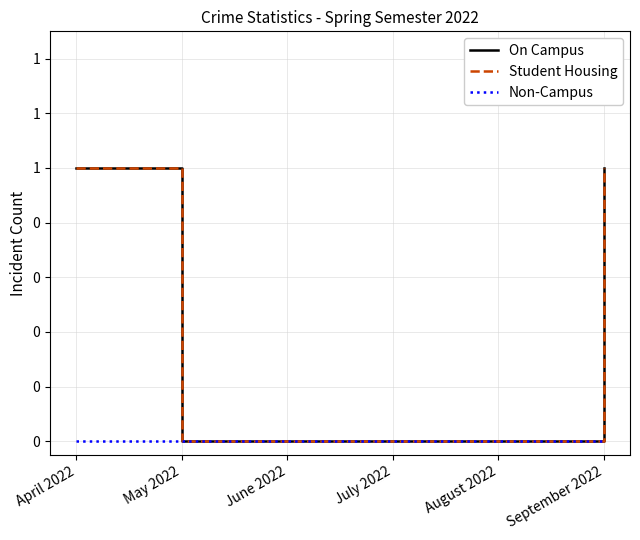

What is the label of the 1st point from the left?

April 2022